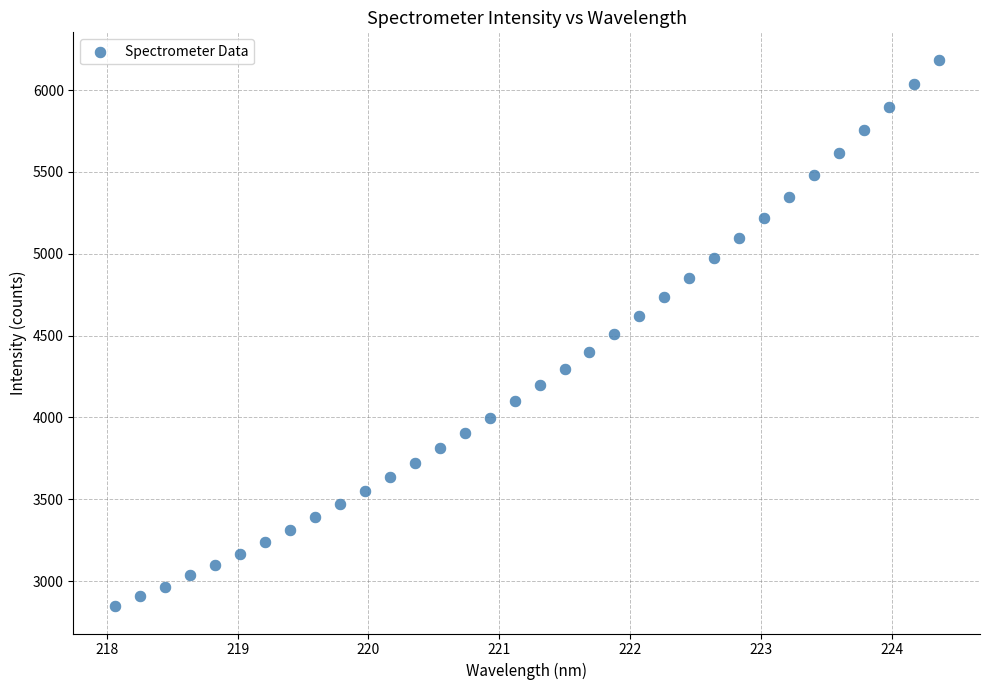

What is the range of Y values (max minus min)?

3339.9